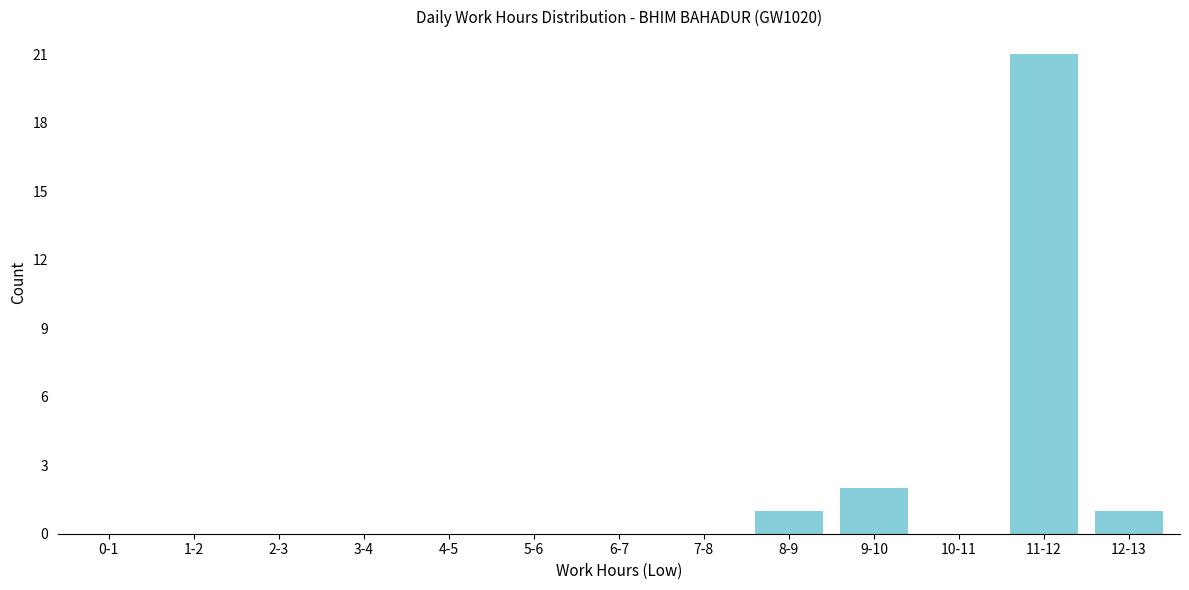

Reading right to left, transcribe all the data shown in this chart.

12-13=1	11-12=21	10-11=0	9-10=2	8-9=1	7-8=0	6-7=0	5-6=0	4-5=0	3-4=0	2-3=0	1-2=0	0-1=0